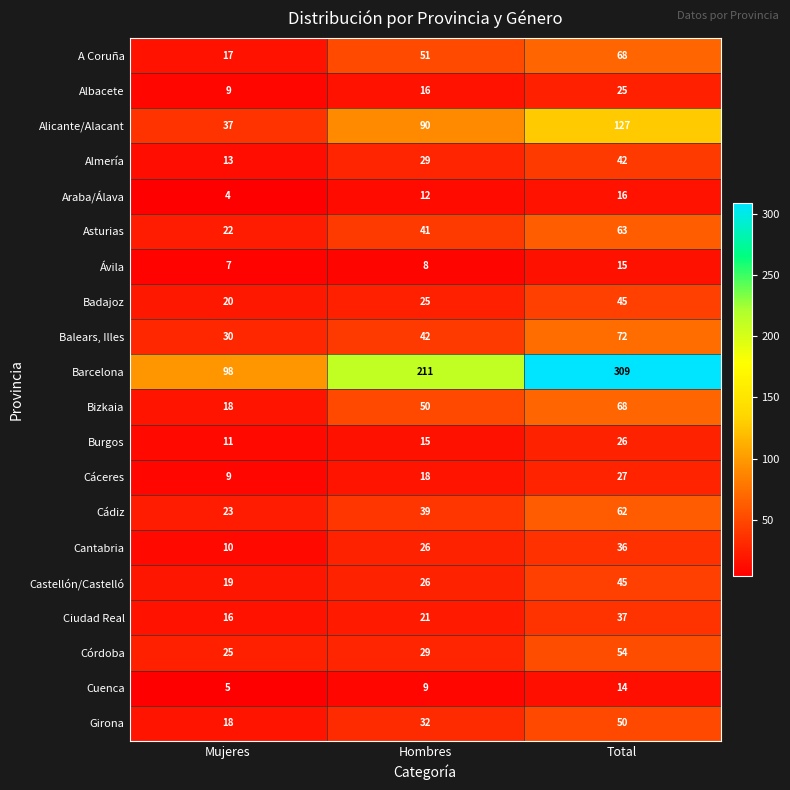

How many Alicante/Alacant values are between 37 and 127?

3